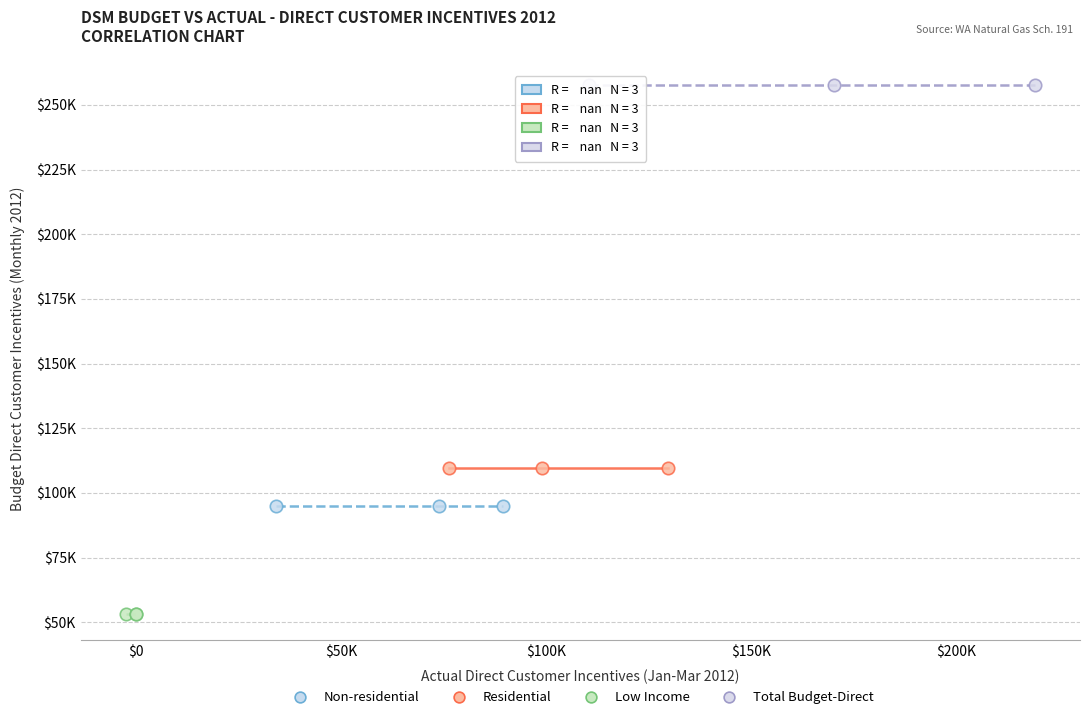

What are all the series names shown in the legend?

Non-residential, Residential, Low Income, Total Budget-Direct